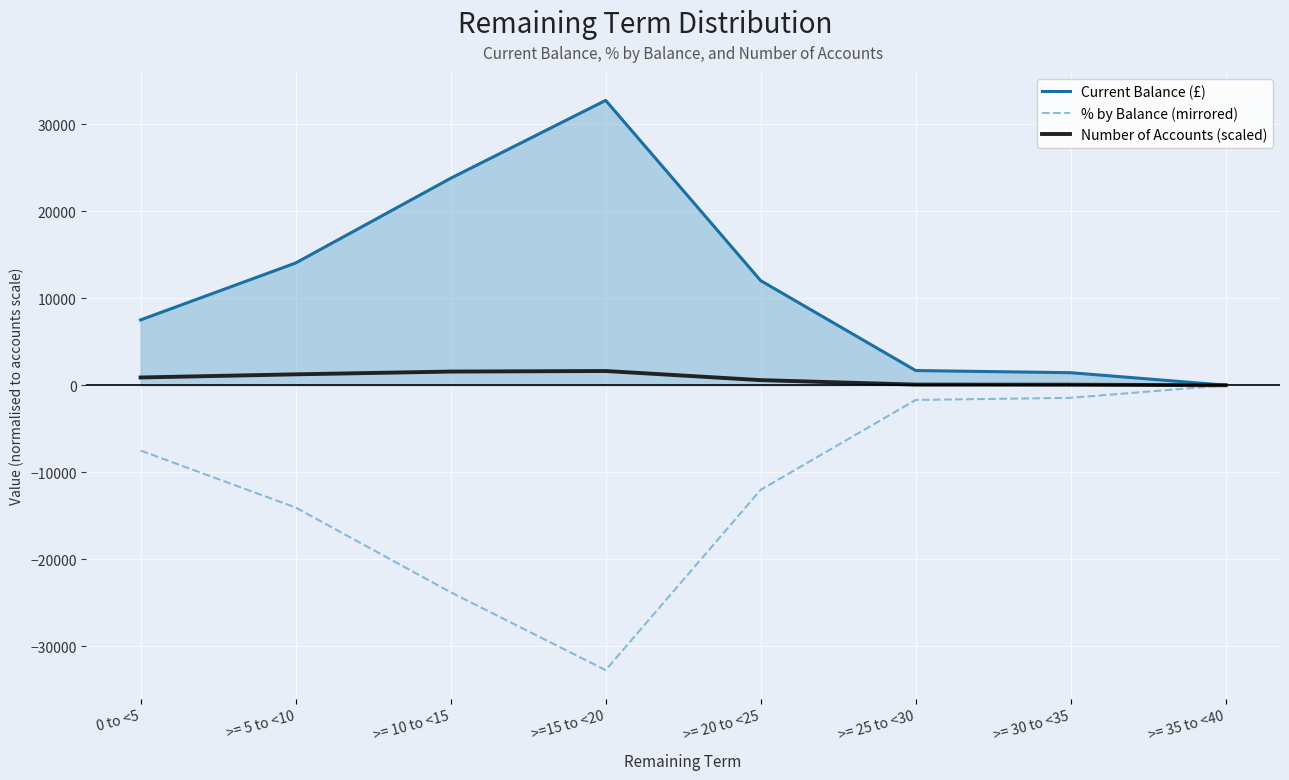

What is the minimum value shown in the chart?

-32720.0